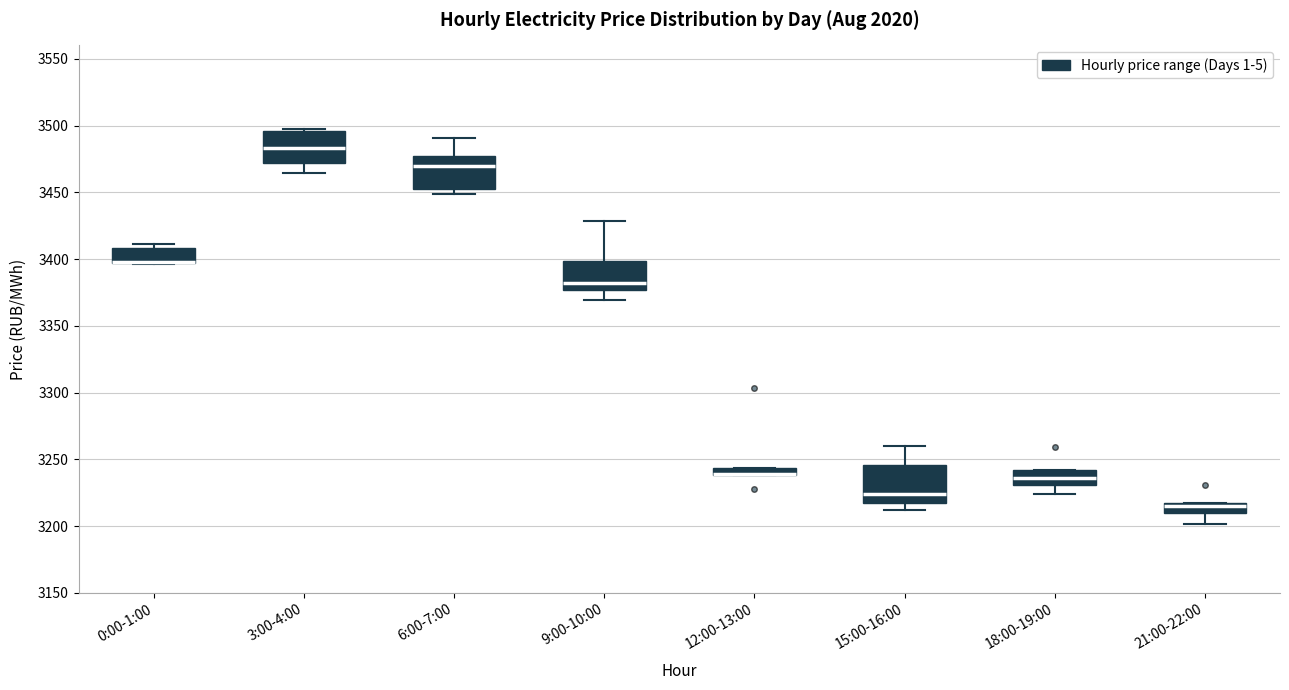

Where does the median line of the box for 18:00-19:00 sit on the y-axis? The values are not printed on the chart, so give them approximately, as read against the axis.

3235